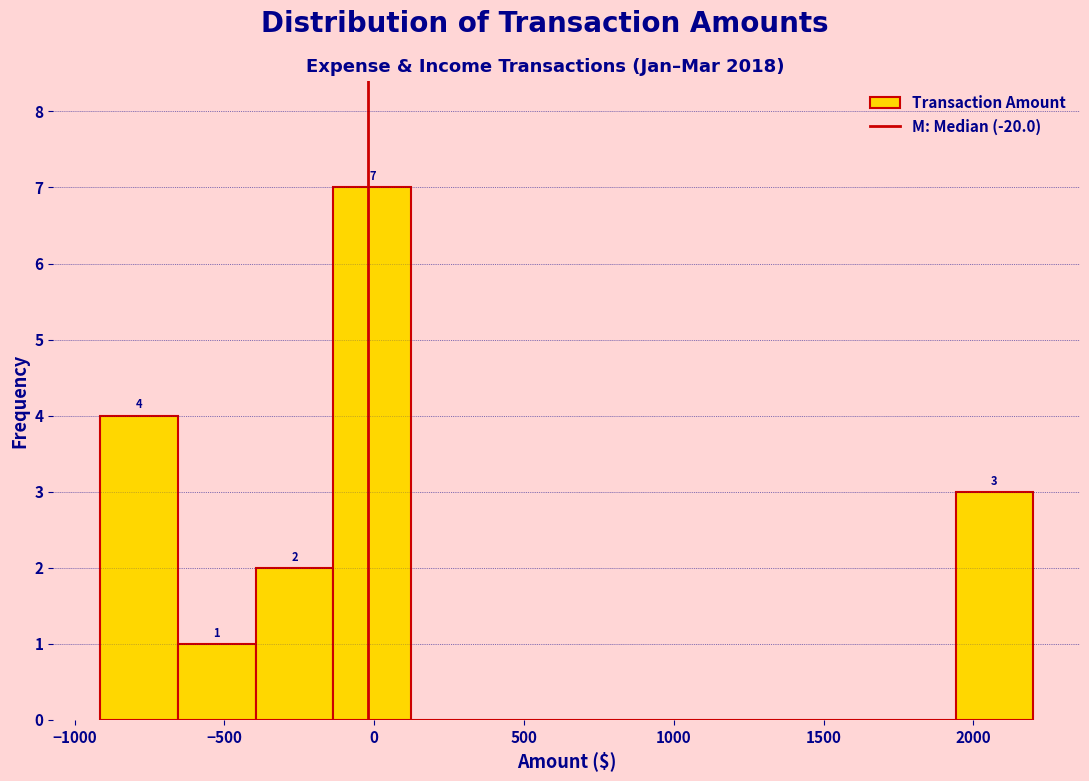

Which range on the x-axis has the tallest bar?

-150 to 100